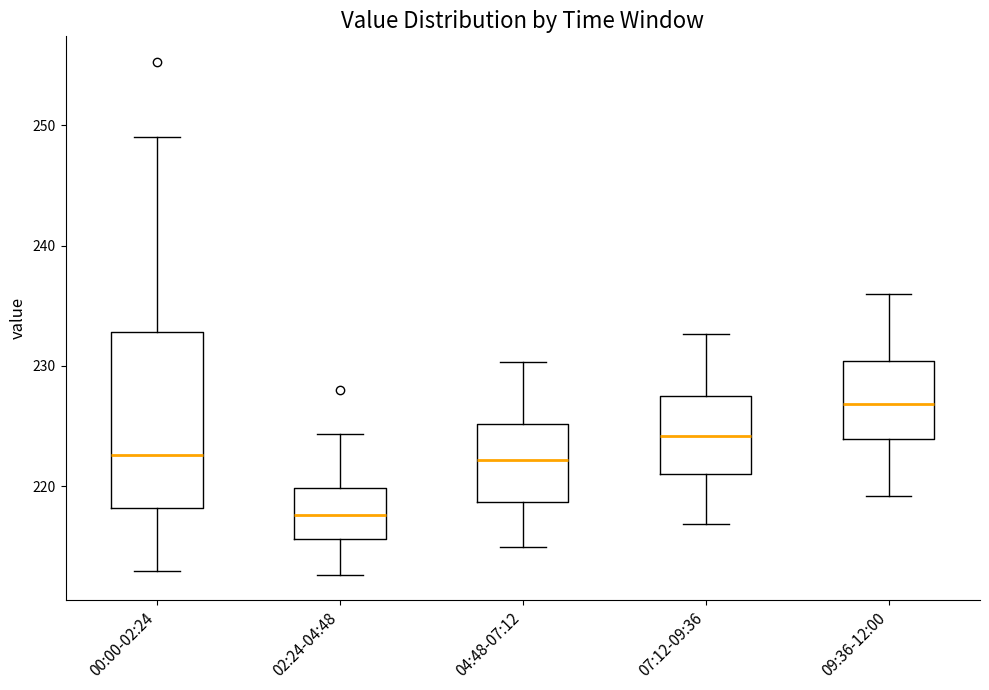

Reading left to right, transcribe this box plot: for each box, give where its median line is, the range the box spans, and where its two whiskers end, as read against the y-axis. The values are not printed on the chart, so give them approximately, as read against the axis.

00:00-02:24: median 223, box 218 to 233, whiskers 213 to 249
02:24-04:48: median 218, box 216 to 220, whiskers 213 to 224
04:48-07:12: median 222, box 219 to 225, whiskers 215 to 230
07:12-09:36: median 224, box 221 to 228, whiskers 217 to 233
09:36-12:00: median 227, box 224 to 230, whiskers 219 to 236